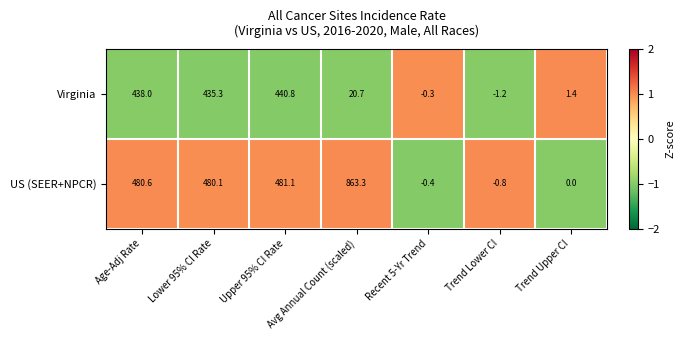

What is the minimum value shown in the chart?

-1.2